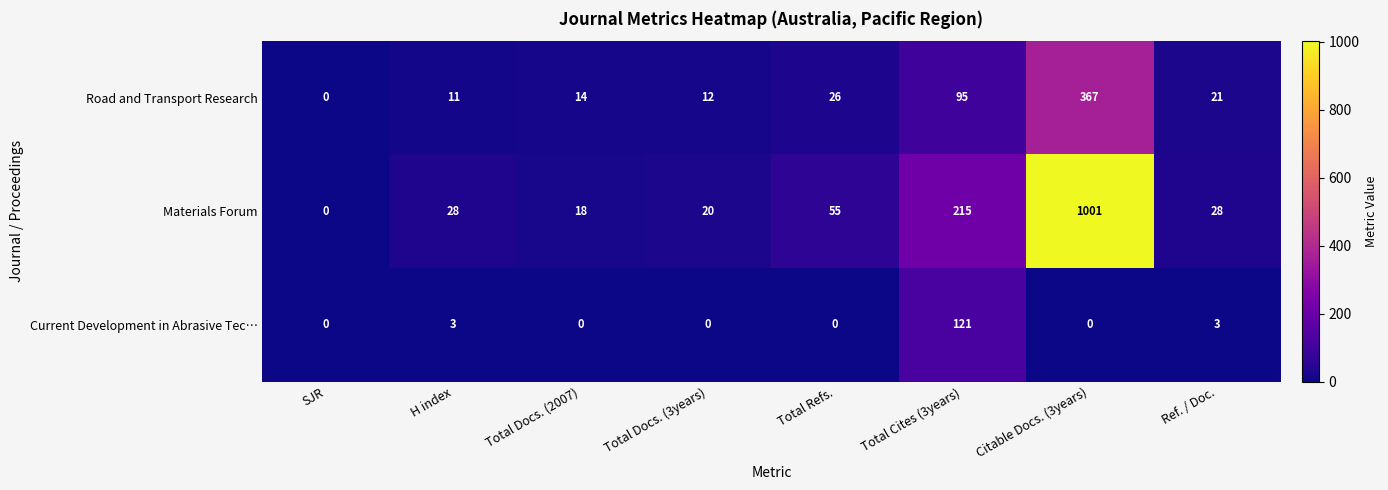

What is the difference between the Current Development in Abrasive Tec… values at Ref. / Doc. and Total Cites (3years)?

118